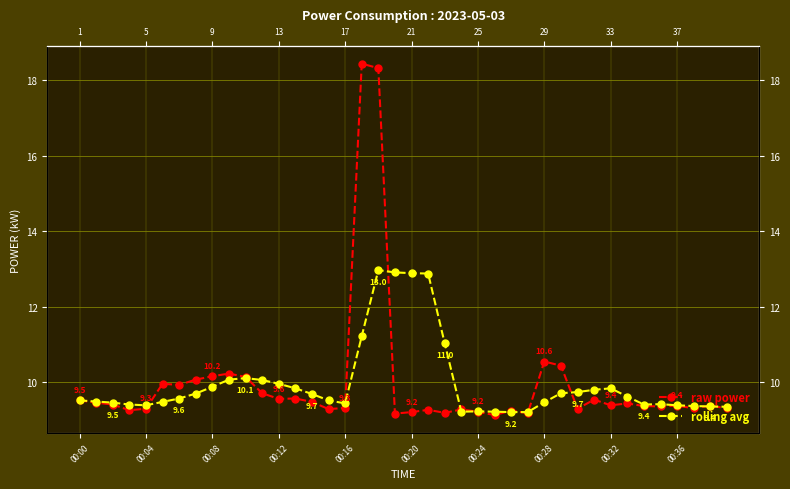

What is the value of the raw power point at the 38th from the left?

9.3